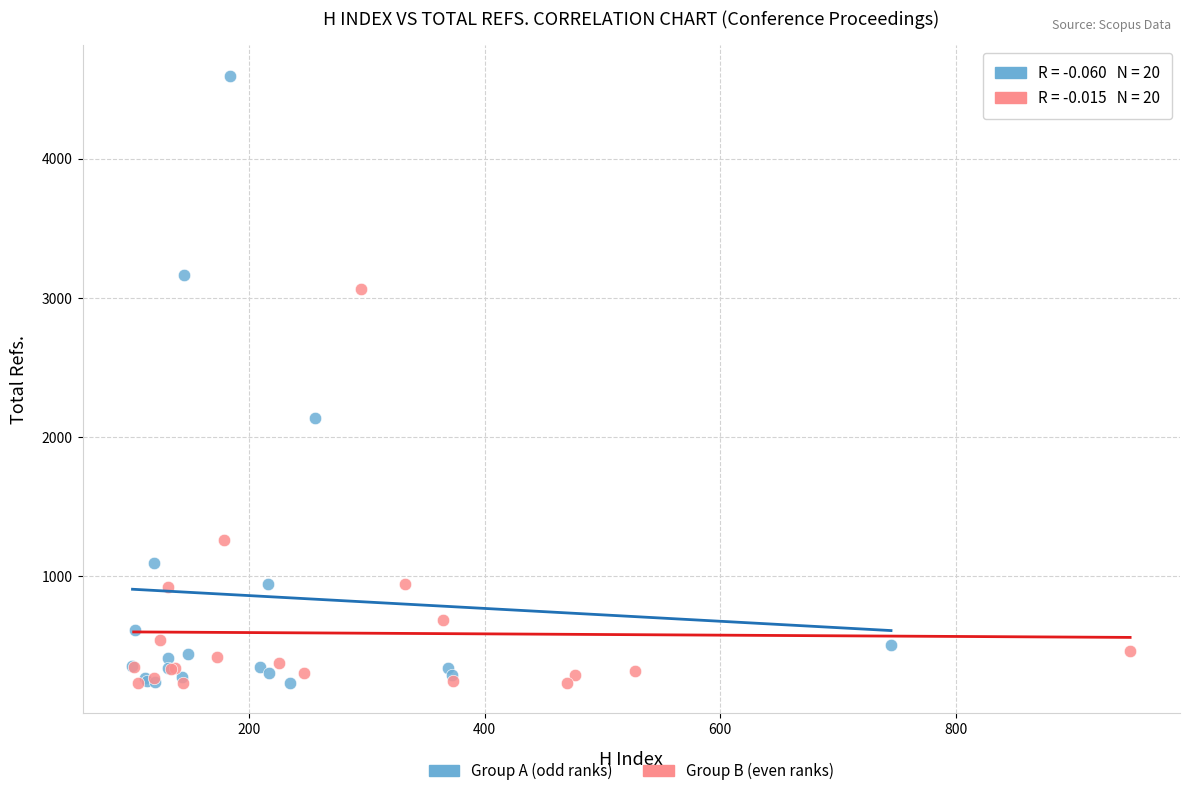

Which series contains the highest Y value?

Group A (odd ranks)